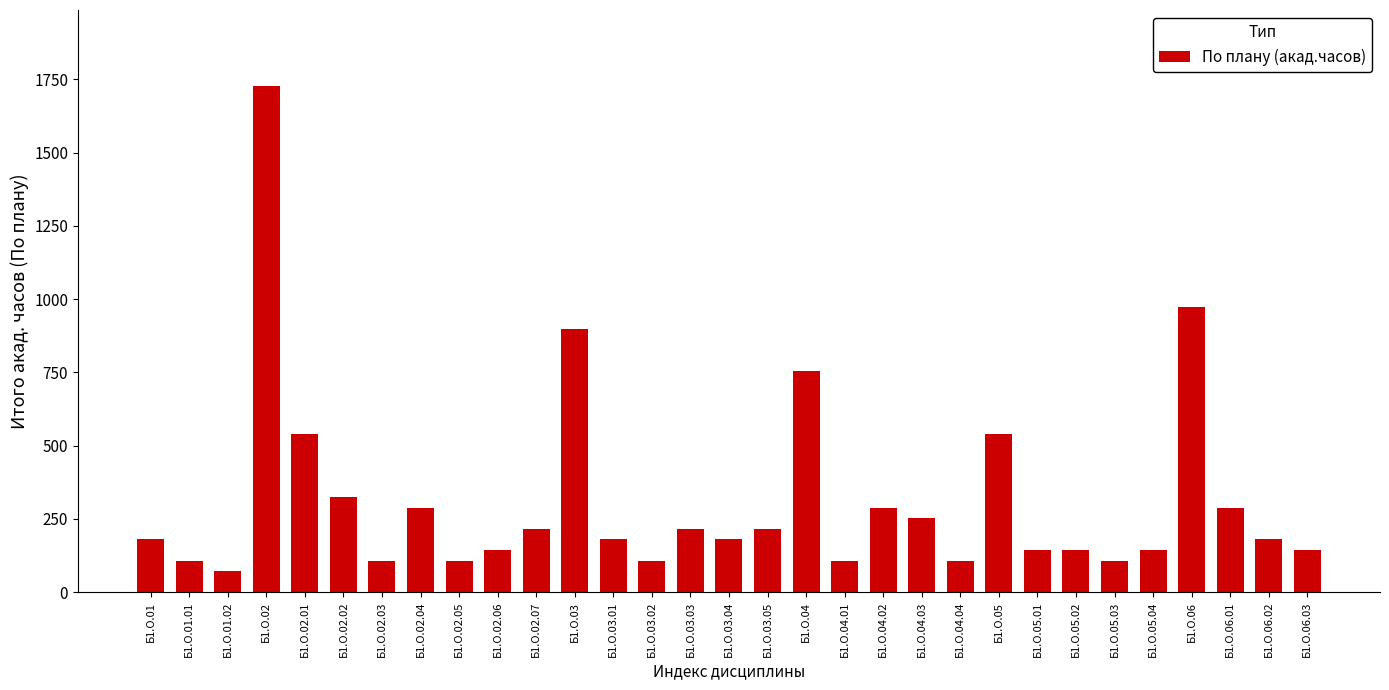

What position from the right is Б1.О.04?

14